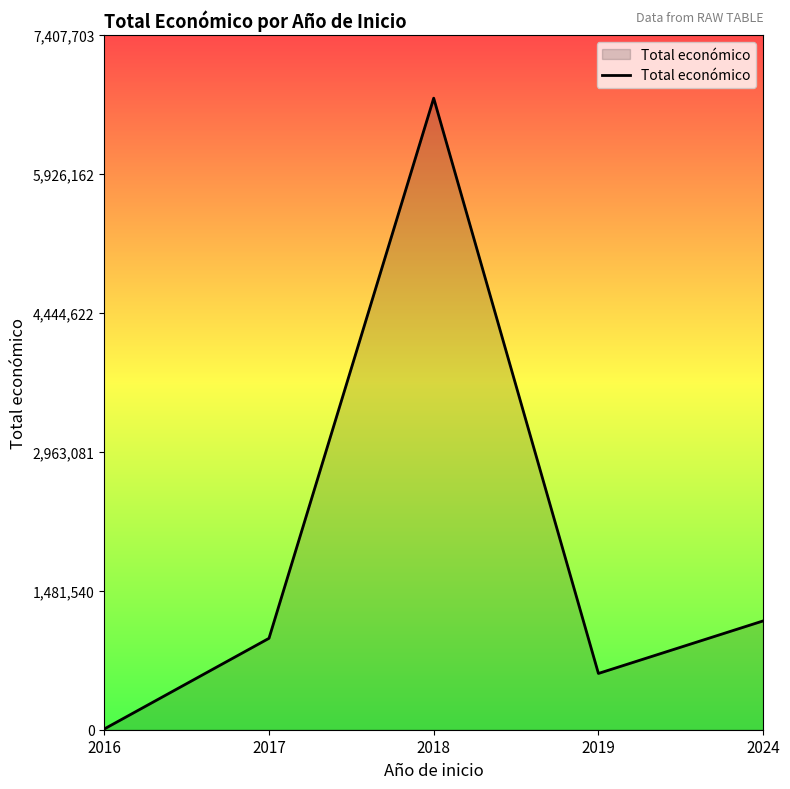

Which has a higher value, 2018 or 2016?

2018